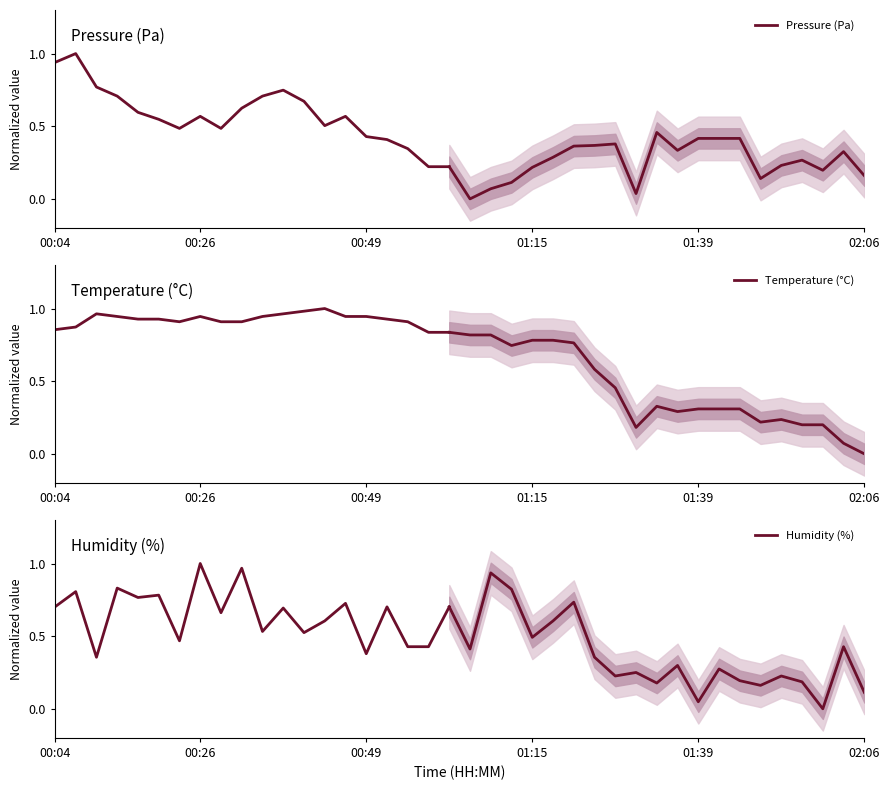

Which has a higher value, 19 or 00:04?

00:04